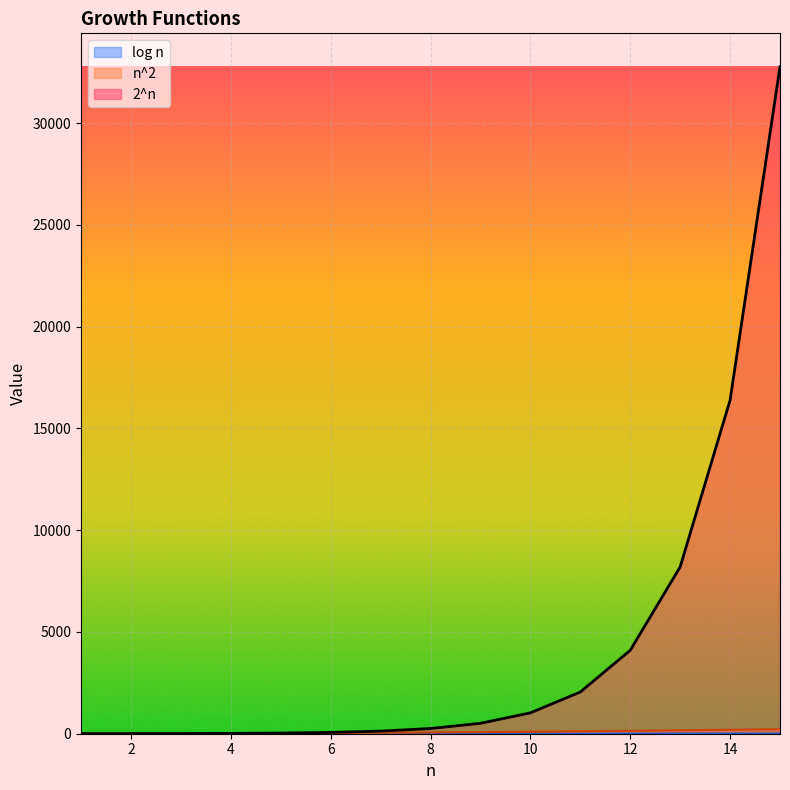

What is the difference between the maximum and minimum values in the n^2 series?

224.0